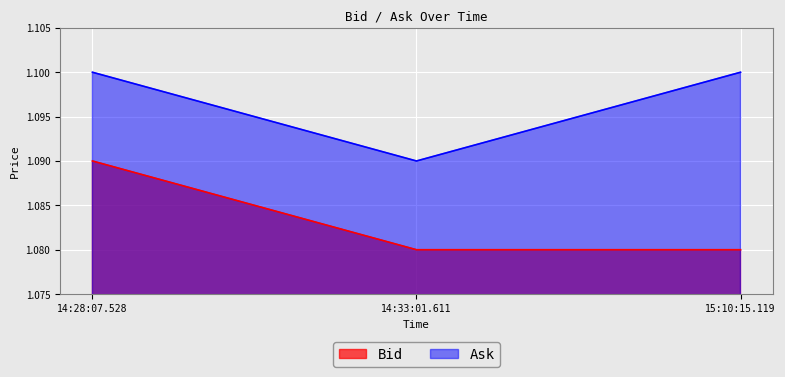

How many lines are shown in the chart?

2